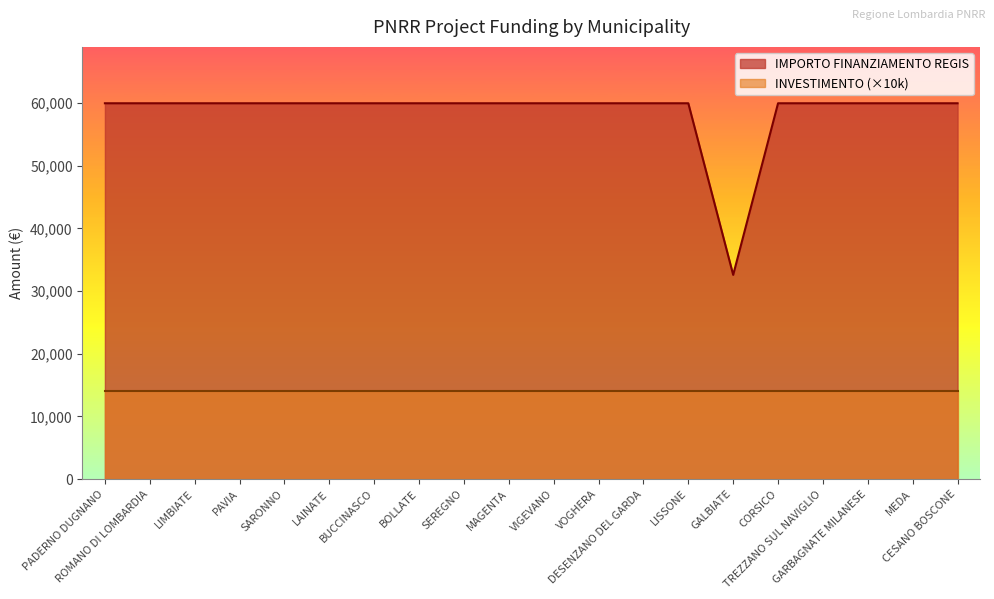

Which label corresponds to the smallest value in the chart?

GALBIATE